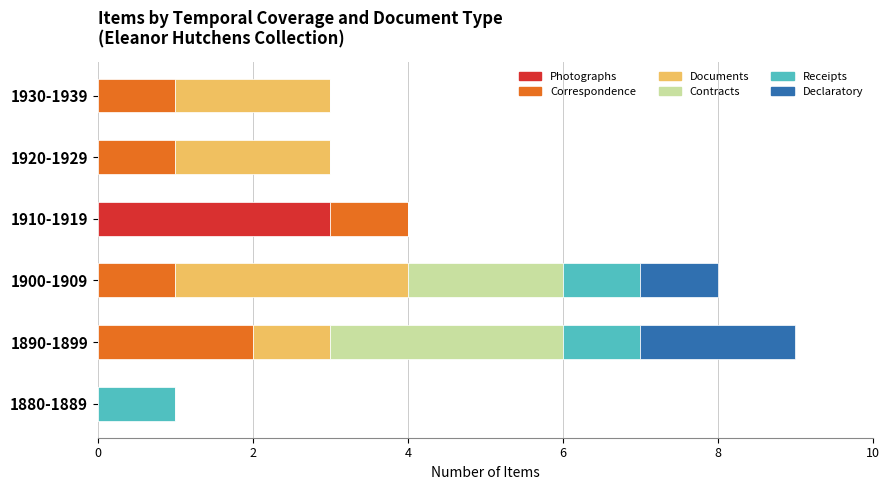

Which category has the highest value in the Photographs series?

1910-1919